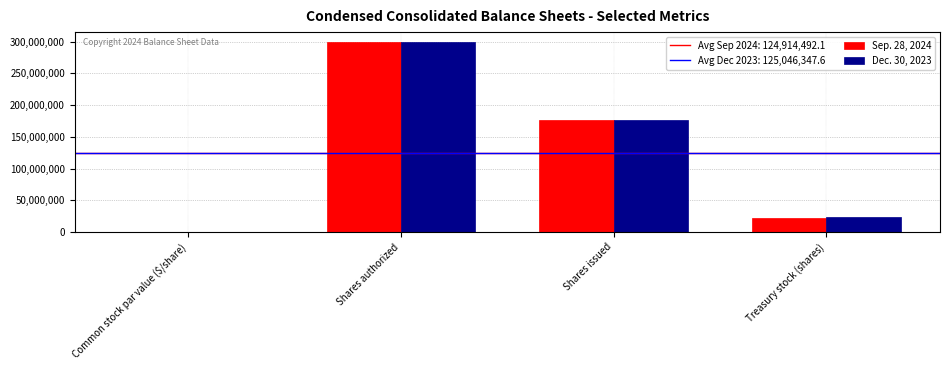

Is it true that Sep. 28, 2024 equals 22755228.0 at Treasury stock (shares)?

True